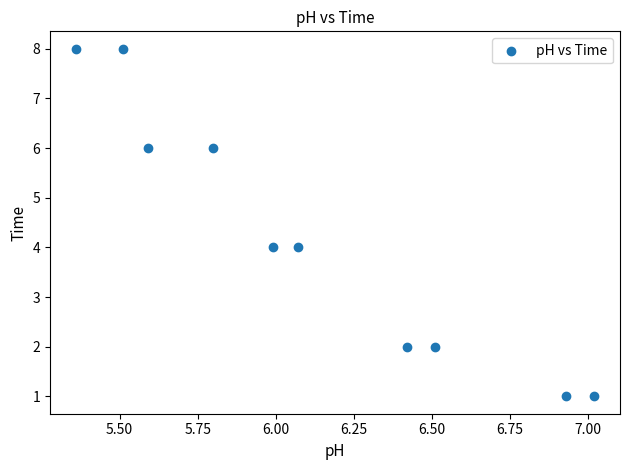

What is the range of Y values (max minus min)?

7